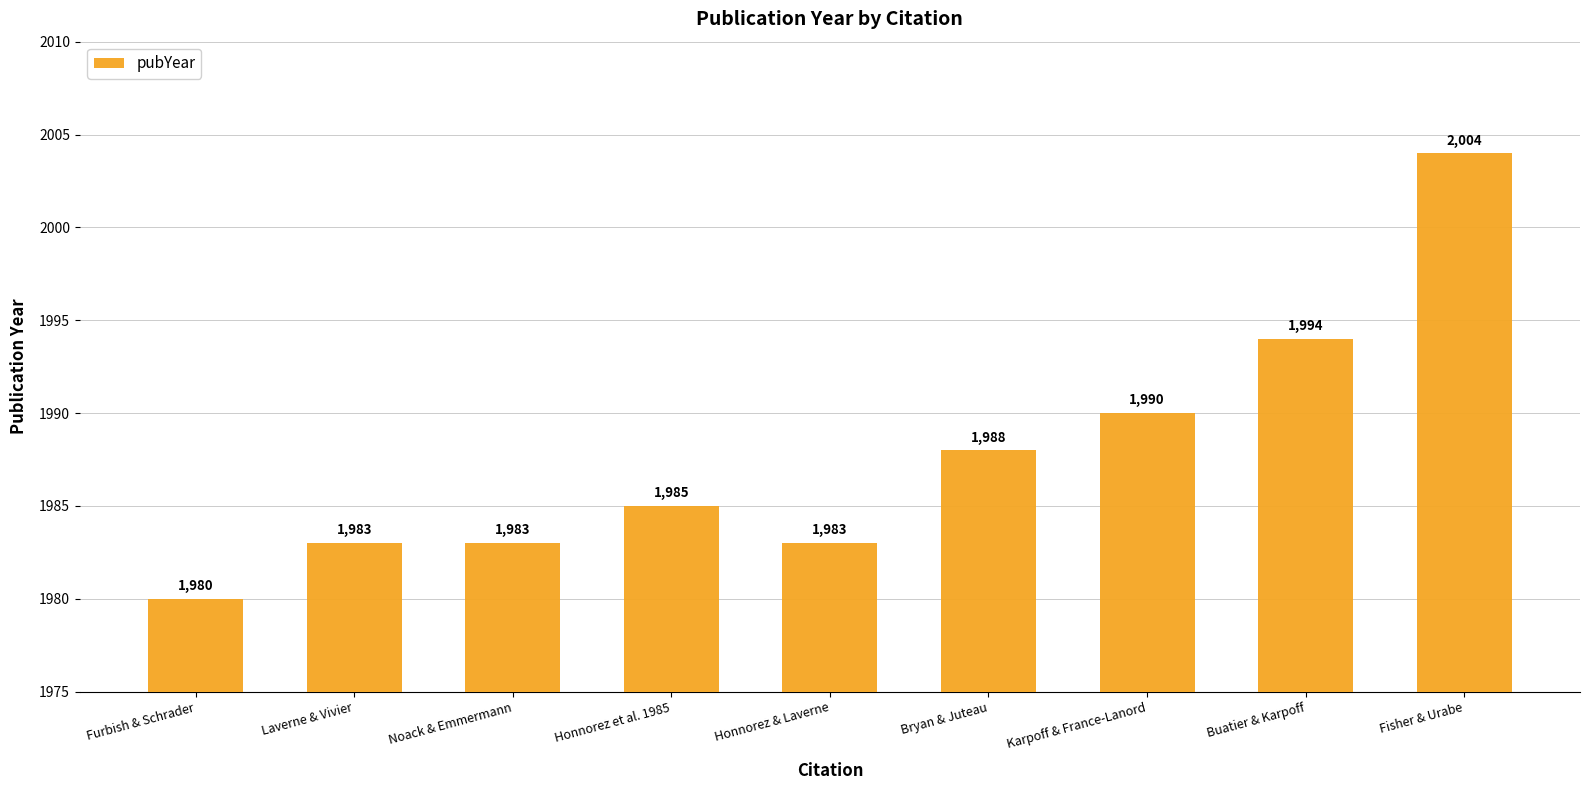

What is the maximum value shown in the chart?

2004